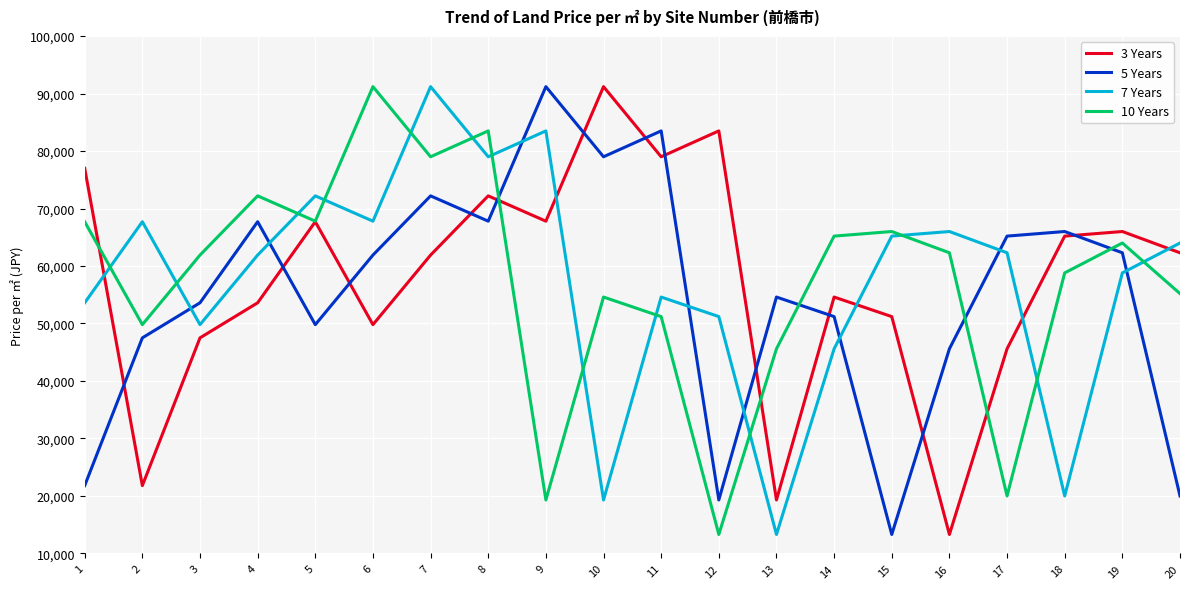

Between 9 and 13, which series saw the biggest shift?

7 Years